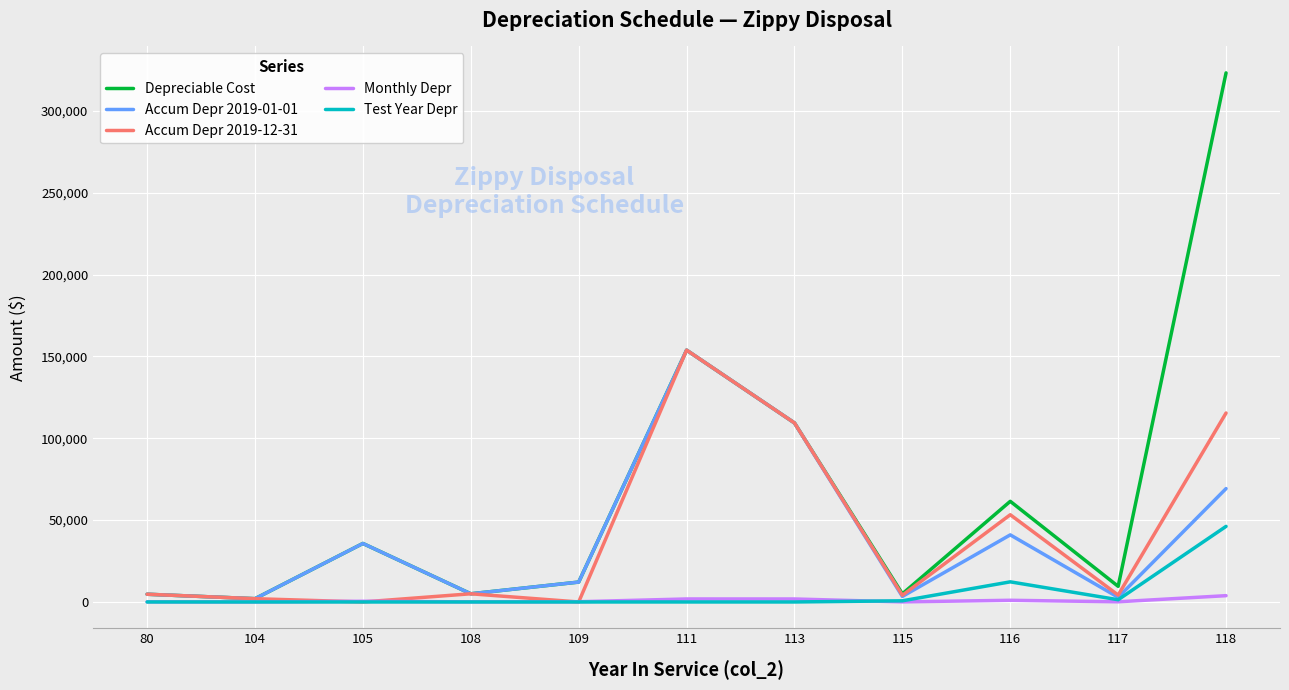

At which label is Test Year Depr closest to 23087?

116